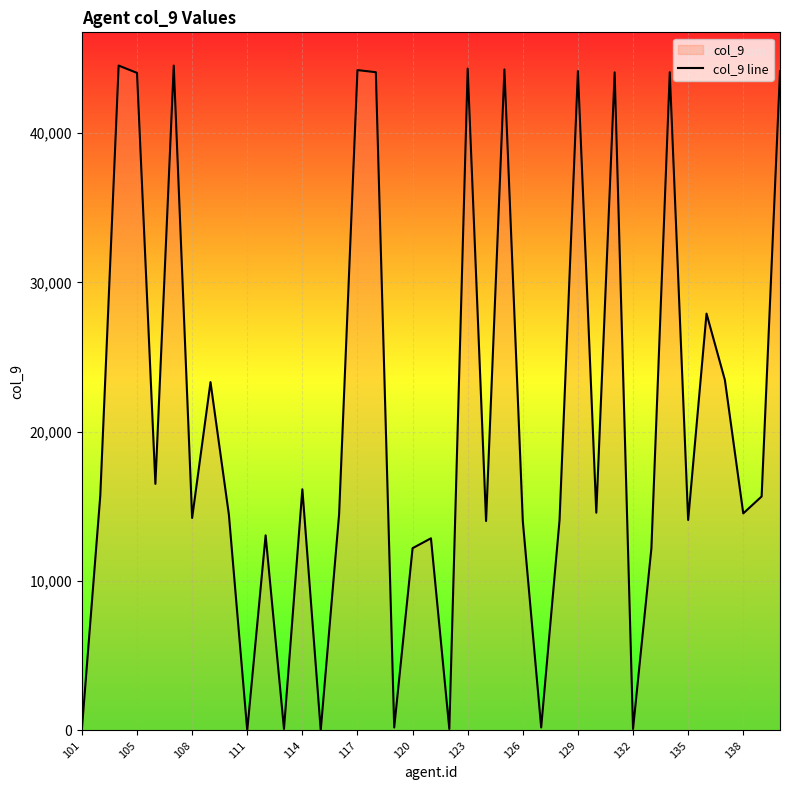

The chart shows a value of 22113 at 126. True or false?

False